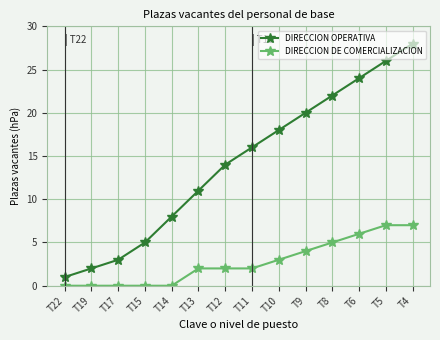

Rank the series by their average value, from lowest to highest.

DIRECCION DE COMERCIALIZACION, DIRECCION OPERATIVA